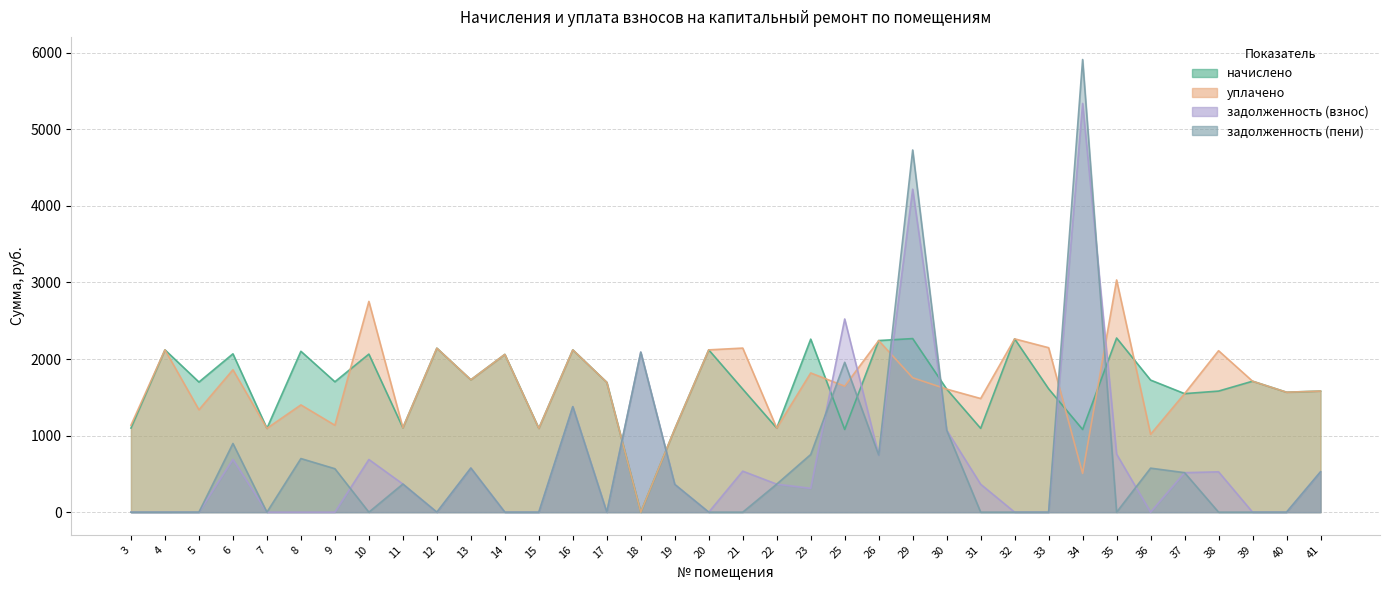

At 40, list the series in order from smallest to largest.

задолженность (взнос), задолженность (пени), начислено, уплачено